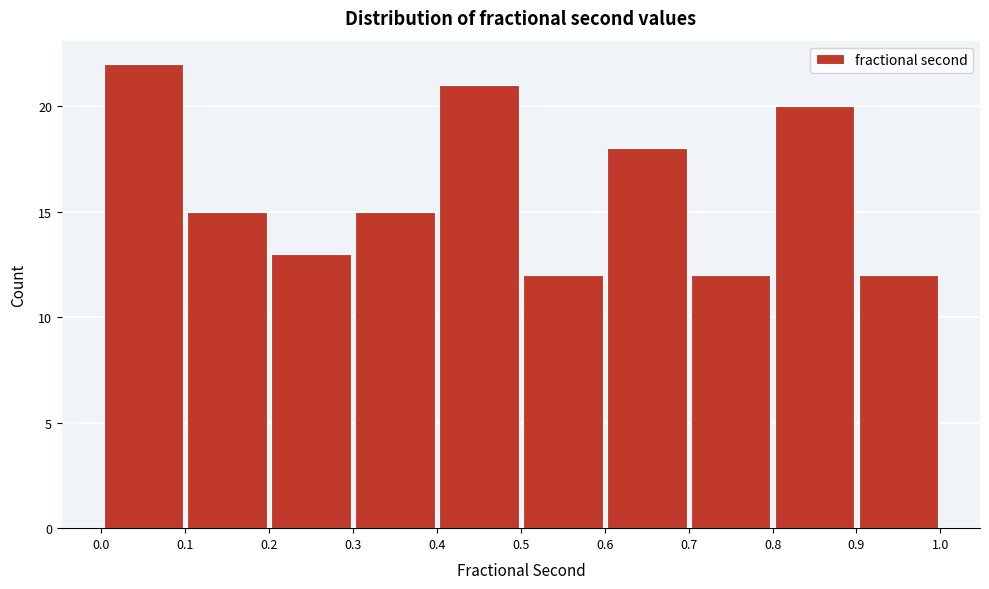

Over which range of the x-axis is the bar tallest?

0.0 to 0.1